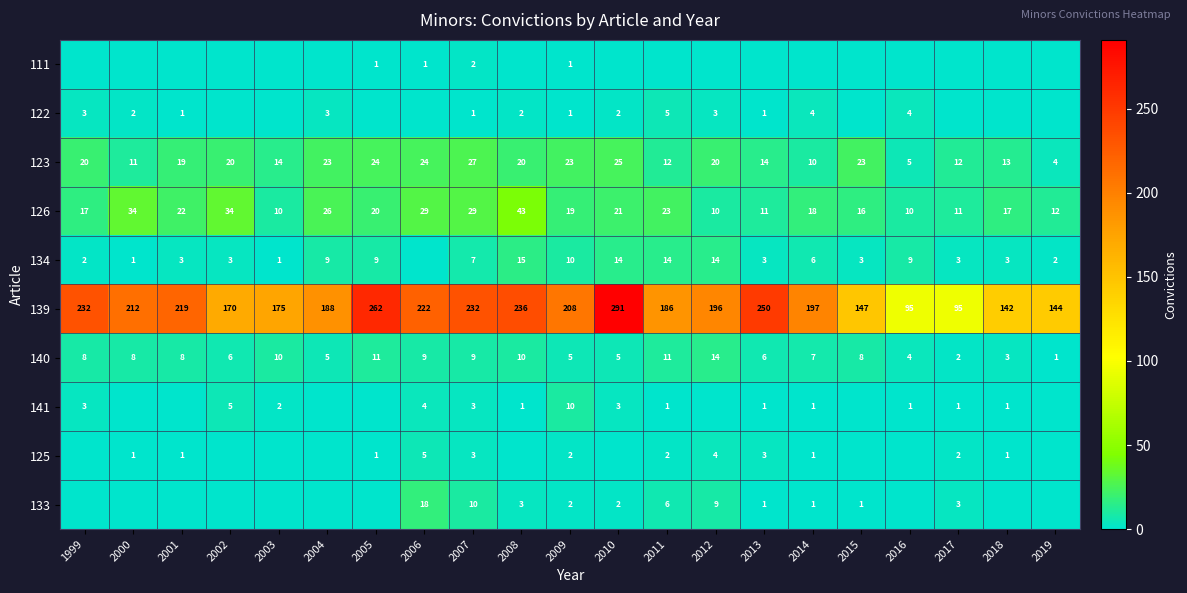

What is the total value across all series at 2007?

323